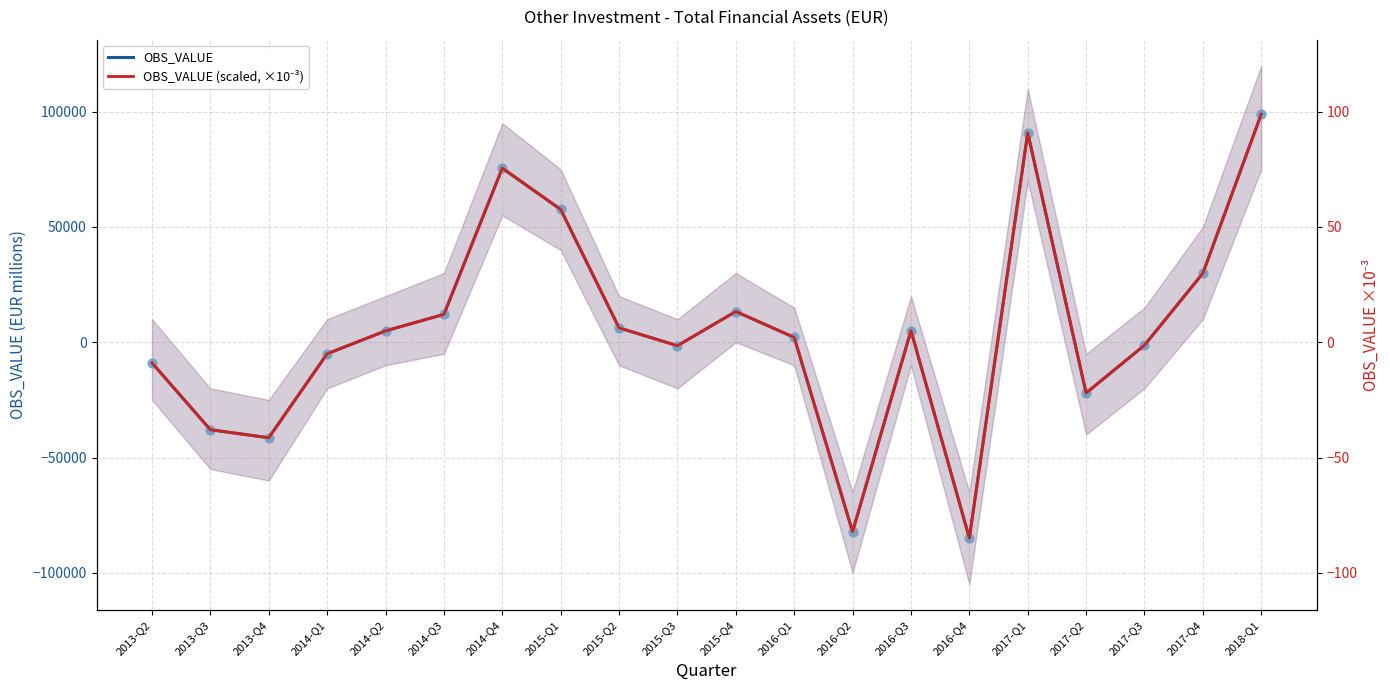

At which category is the sum across all series the highest?

2018-Q1